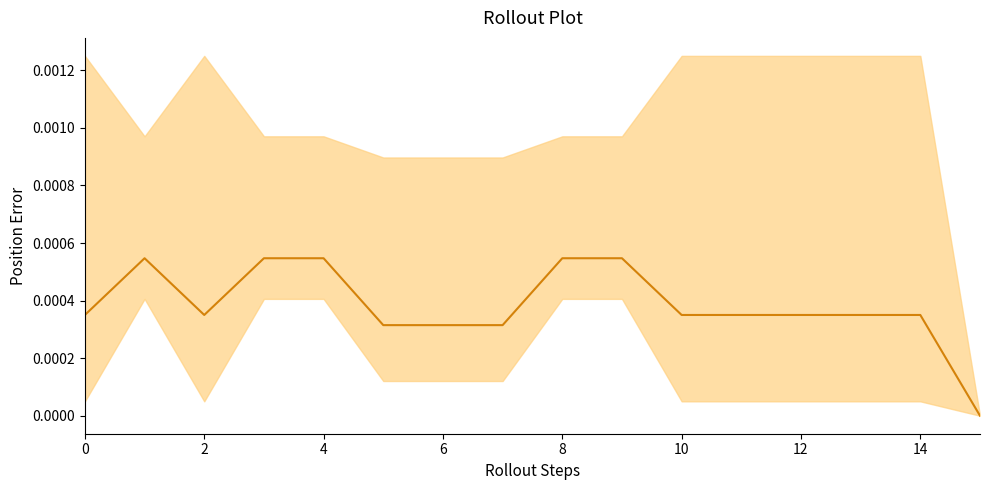

How many interior local peaks (higher than both neighbors) does the data have?

1